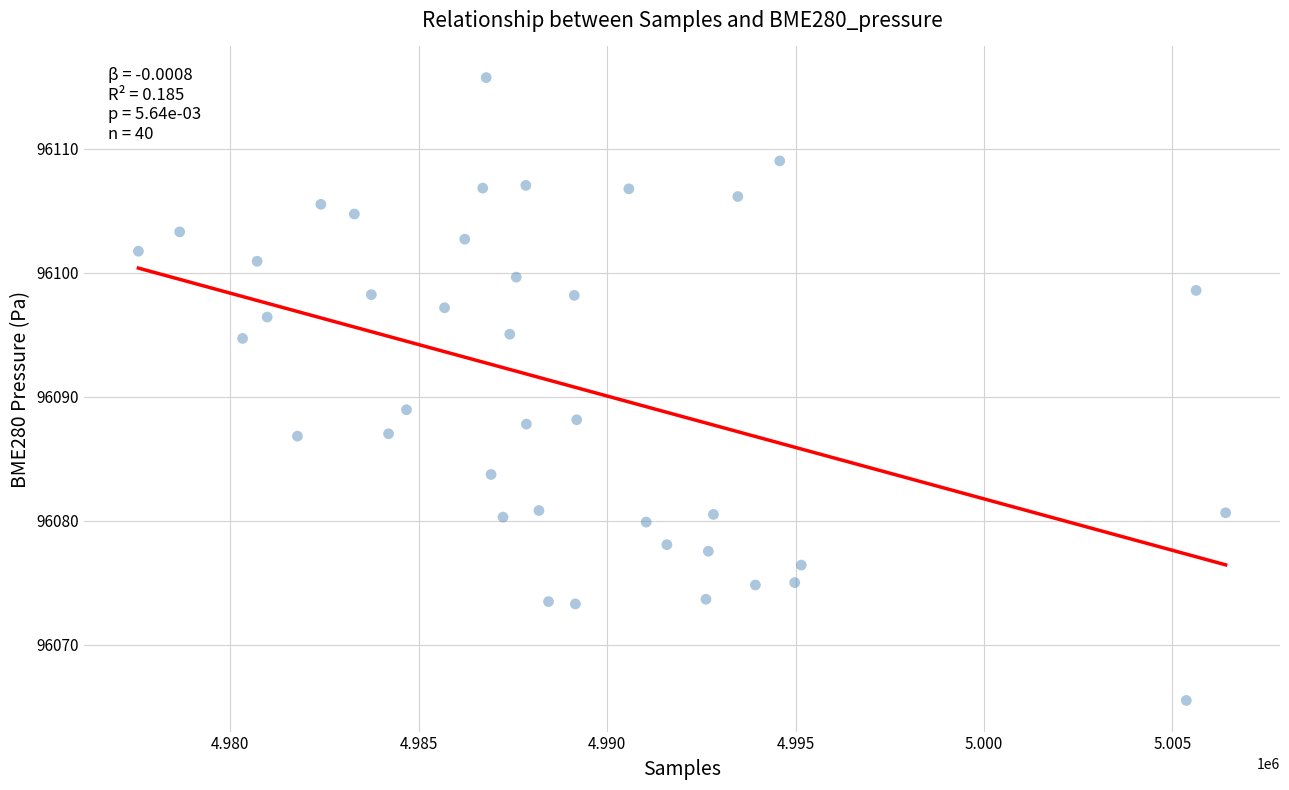

What Y value in the scatter plot is closest to 96090?

96088.9